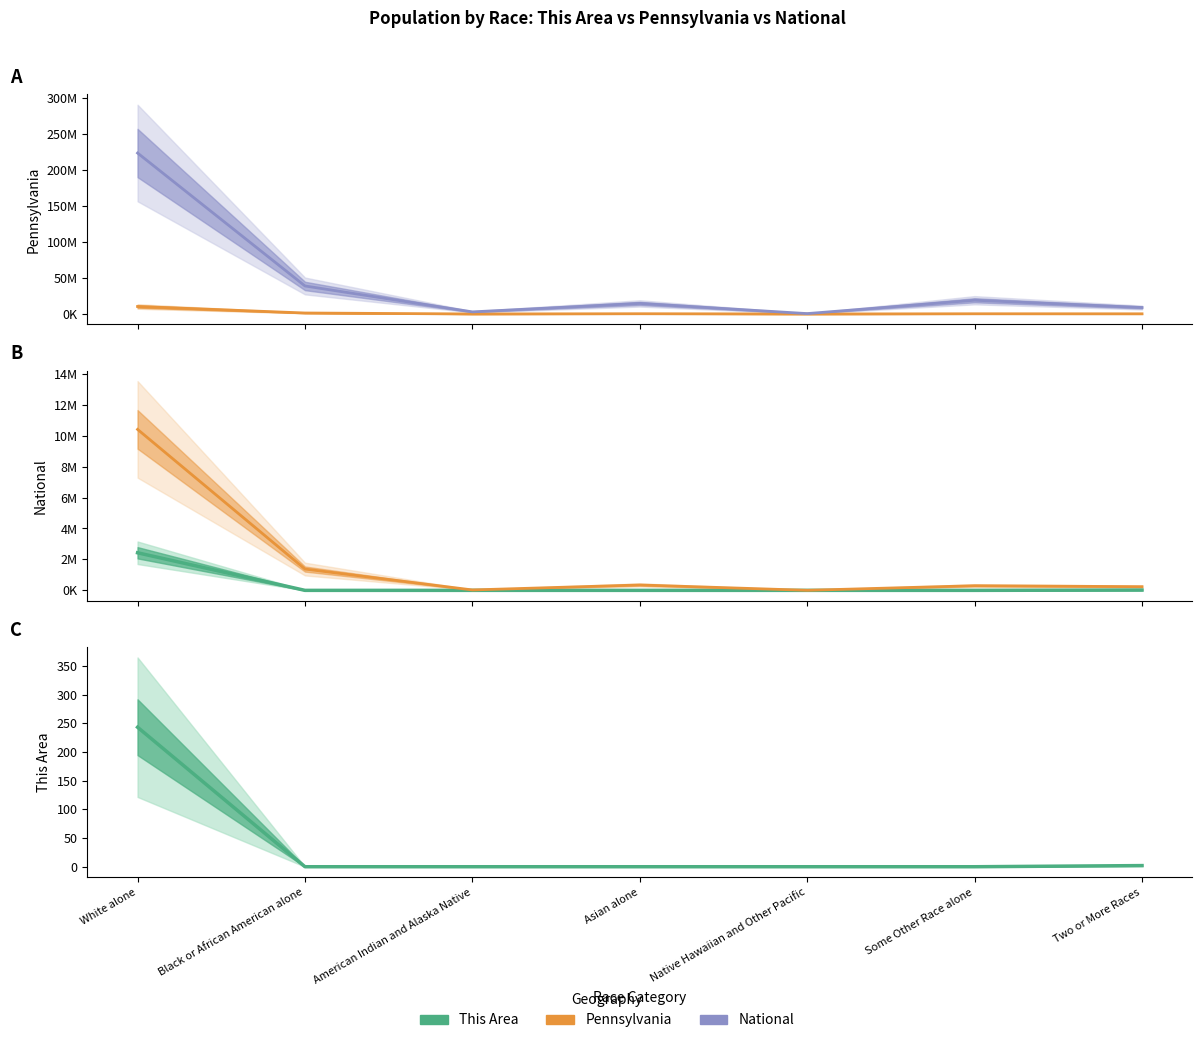

At which label does Pennsylvania first exceed 300983?

White alone